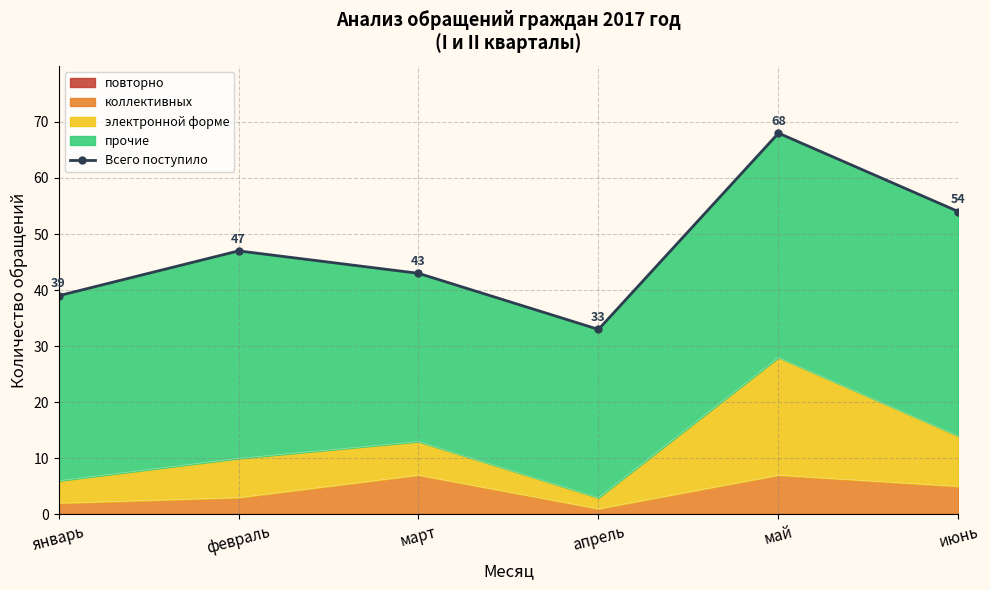

Which category has the lowest value across all series?

апрель